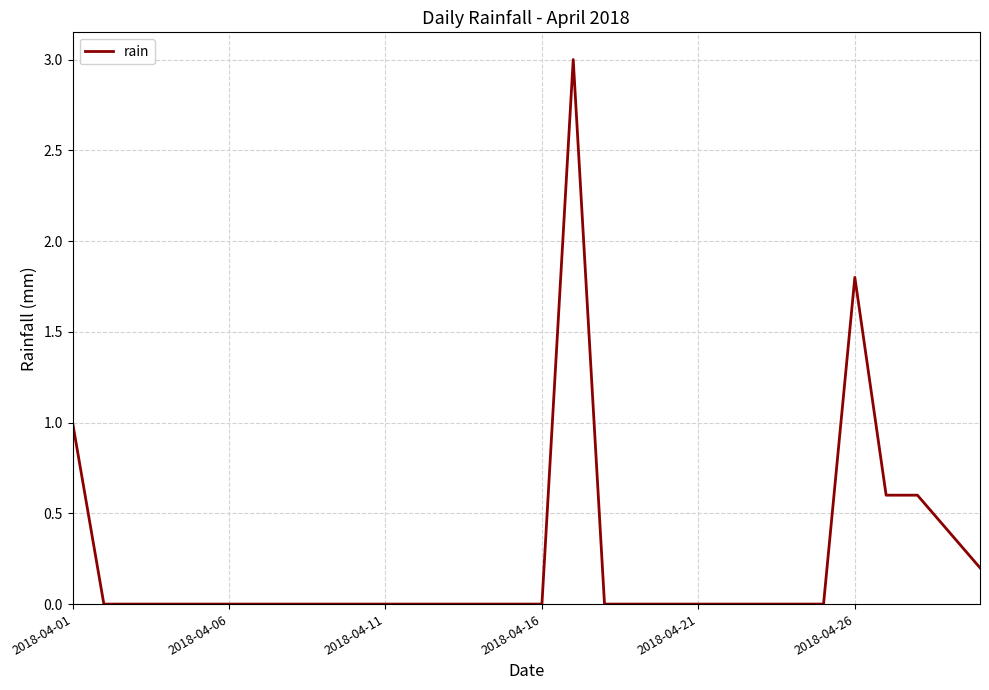

What is the difference between the maximum and minimum values?

3.0